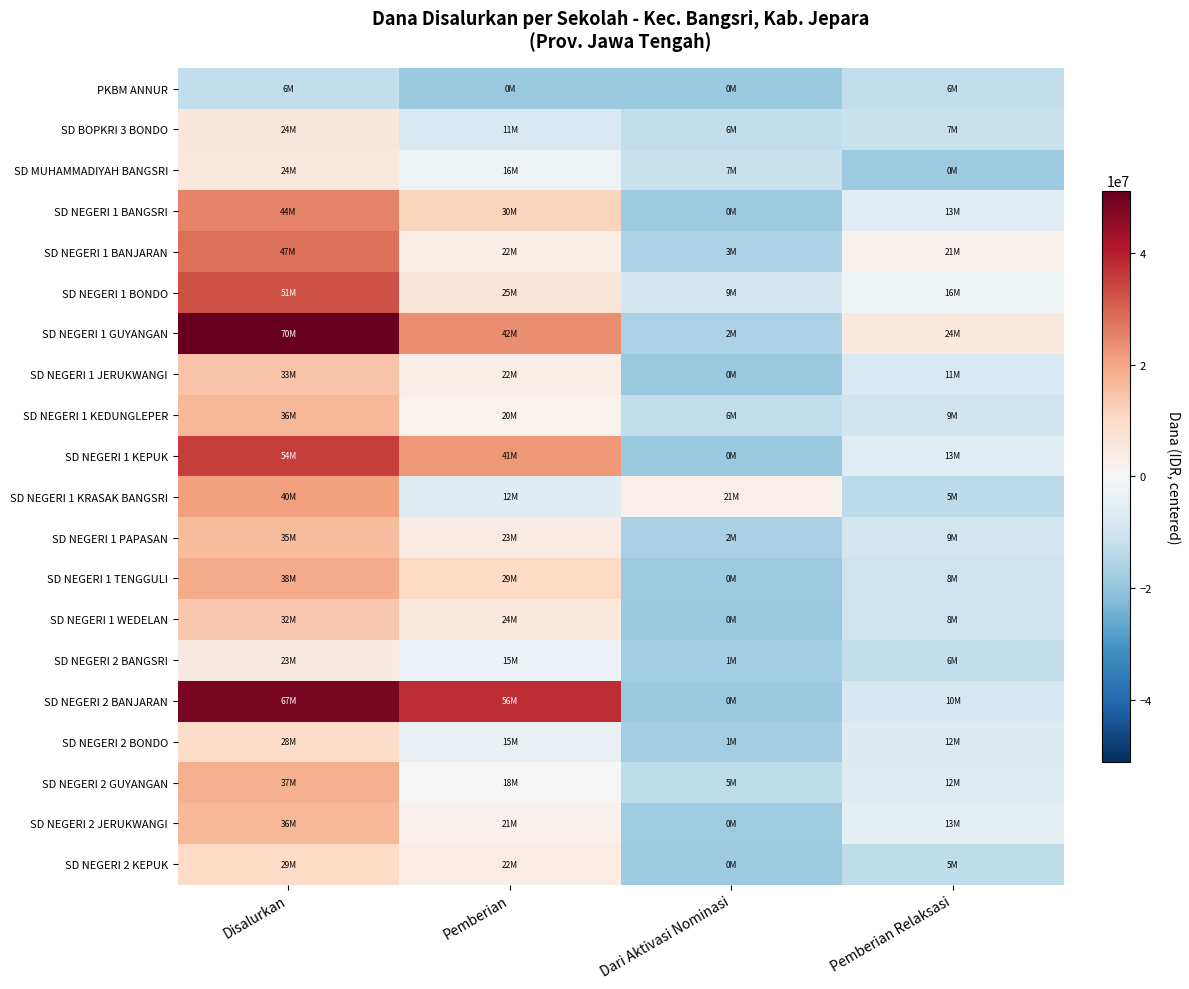

Reading right to left, transcribe all the data shown in this chart.

PKBM ANNUR: Pemberian Relaksasi=-12712500	Dari Aktivasi Nominasi=-19012500	Pemberian=-19012500	Disalurkan=-12712500
SD BOPKRI 3 BONDO: Pemberian Relaksasi=-11587500	Dari Aktivasi Nominasi=-12712500	Pemberian=-7762500	Disalurkan=5962500
SD MUHAMMADIYAH BANGSRI: Pemberian Relaksasi=-18562500	Dari Aktivasi Nominasi=-11362500	Pemberian=-2587500	Disalurkan=5512500
SD NEGERI 1 BANGSRI: Pemberian Relaksasi=-5737500	Dari Aktivasi Nominasi=-18562500	Pemberian=11587500	Disalurkan=25312500
SD NEGERI 1 BANJARAN: Pemberian Relaksasi=2362500	Dari Aktivasi Nominasi=-15637500	Pemberian=3262500	Disalurkan=28012500
SD NEGERI 1 BONDO: Pemberian Relaksasi=-2137500	Dari Aktivasi Nominasi=-9562500	Pemberian=6187500	Disalurkan=32512500
SD NEGERI 1 GUYANGAN: Pemberian Relaksasi=5512500	Dari Aktivasi Nominasi=-16312500	Pemberian=23962500	Disalurkan=51187500
SD NEGERI 1 JERUKWANGI: Pemberian Relaksasi=-7987500	Dari Aktivasi Nominasi=-19012500	Pemberian=3487500	Disalurkan=14512500
SD NEGERI 1 KEDUNGLEPER: Pemberian Relaksasi=-10012500	Dari Aktivasi Nominasi=-12712500	Pemberian=1687500	Disalurkan=16987500
SD NEGERI 1 KEPUK: Pemberian Relaksasi=-5962500	Dari Aktivasi Nominasi=-19012500	Pemberian=22162500	Disalurkan=35212500
SD NEGERI 1 KRASAK BANGSRI: Pemberian Relaksasi=-13387500	Dari Aktivasi Nominasi=2587500	Pemberian=-6187500	Disalurkan=21037500
SD NEGERI 1 PAPASAN: Pemberian Relaksasi=-9337500	Dari Aktivasi Nominasi=-16762500	Pemberian=4387500	Disalurkan=16312500
SD NEGERI 1 TENGGULI: Pemberian Relaksasi=-10462500	Dari Aktivasi Nominasi=-18787500	Pemberian=10237500	Disalurkan=19012500
SD NEGERI 1 WEDELAN: Pemberian Relaksasi=-10687500	Dari Aktivasi Nominasi=-19012500	Pemberian=5287500	Disalurkan=13612500
SD NEGERI 2 BANGSRI: Pemberian Relaksasi=-12712500	Dari Aktivasi Nominasi=-17662500	Pemberian=-3037500	Disalurkan=4612500
SD NEGERI 2 BANJARAN: Pemberian Relaksasi=-8212500	Dari Aktivasi Nominasi=-19012500	Pemberian=37687500	Disalurkan=48487500
SD NEGERI 2 BONDO: Pemberian Relaksasi=-6862500	Dari Aktivasi Nominasi=-17662500	Pemberian=-3937500	Disalurkan=9562500
SD NEGERI 2 GUYANGAN: Pemberian Relaksasi=-6412500	Dari Aktivasi Nominasi=-13162500	Pemberian=-337500	Disalurkan=18112500
SD NEGERI 2 JERUKWANGI: Pemberian Relaksasi=-5062500	Dari Aktivasi Nominasi=-18112500	Pemberian=2137500	Disalurkan=16987500
SD NEGERI 2 KEPUK: Pemberian Relaksasi=-13162500	Dari Aktivasi Nominasi=-18787500	Pemberian=3937500	Disalurkan=10012500